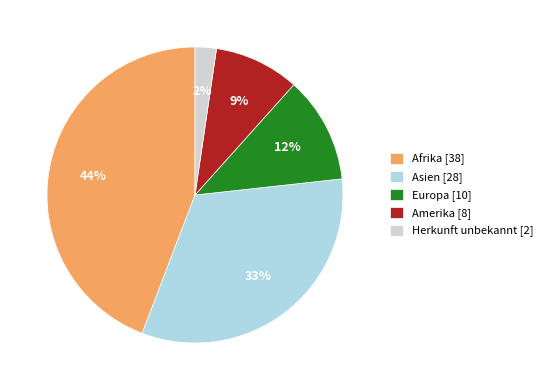

Is it true that Amerika is 23% of the pie?

False